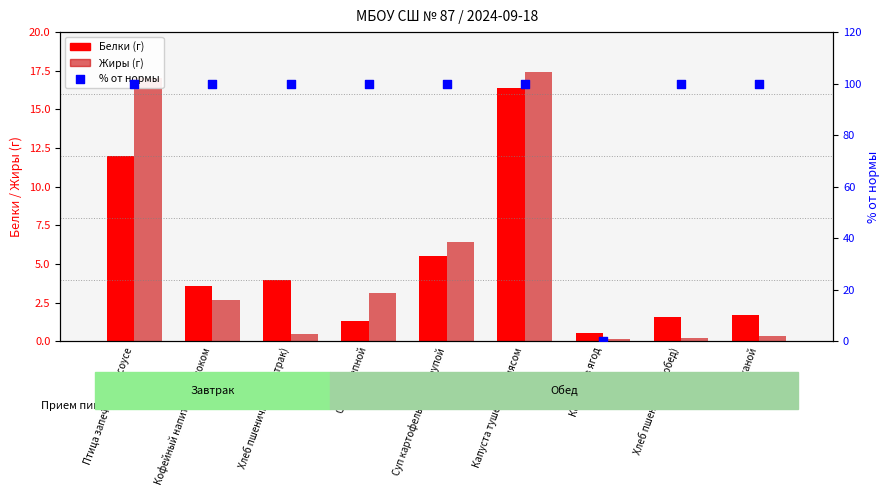

At how many categories does at least one series exceed 8?

8